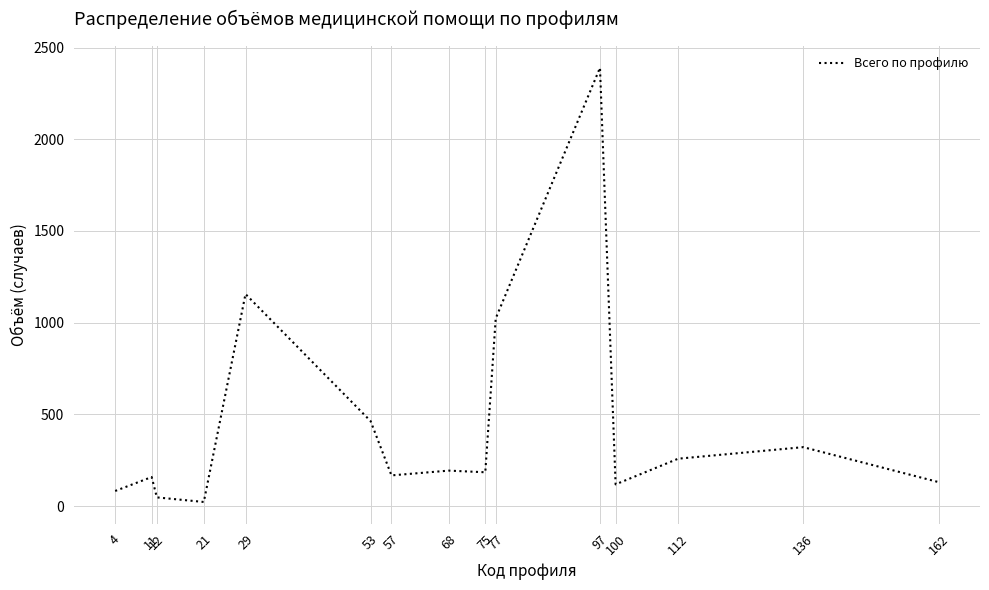

Does the chart display data point markers on the line(s)?

No